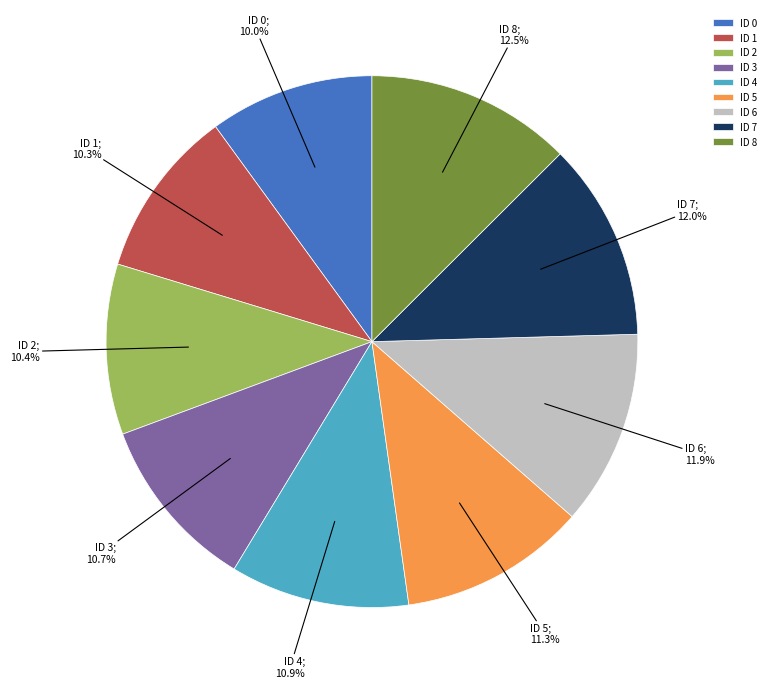

Between ID 5 and ID 6, which is larger?

ID 6